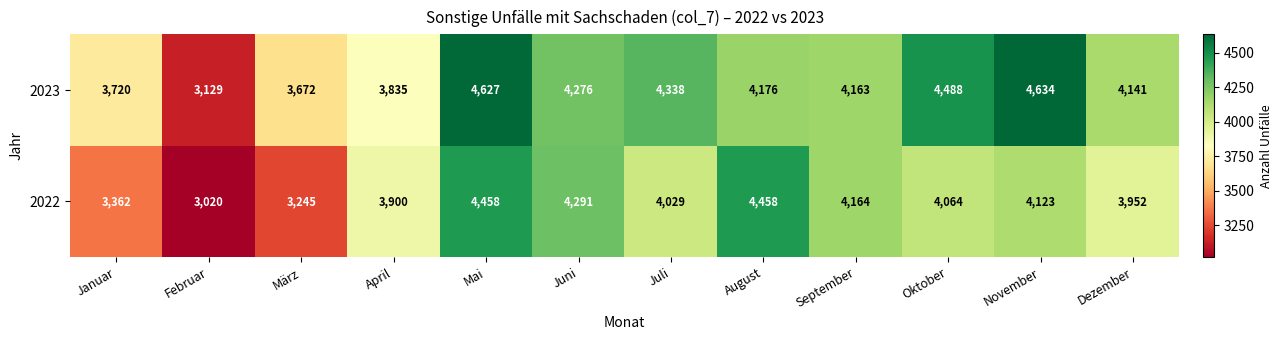

Where does the 2022 series first go above 4064?

Mai